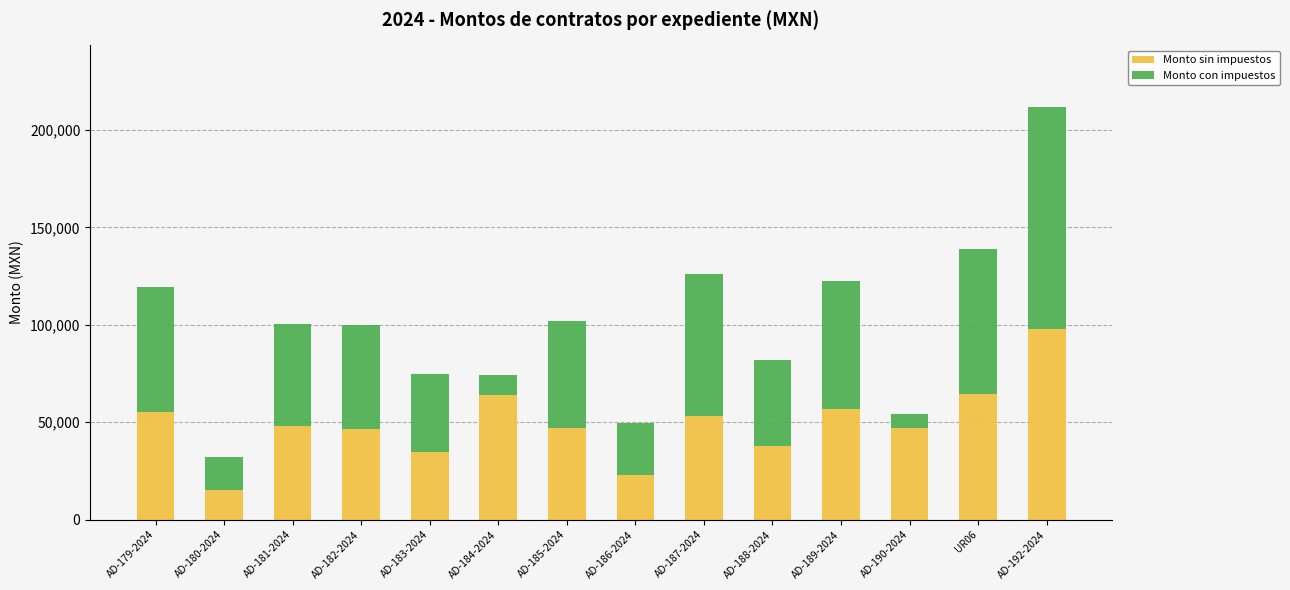

At which category is the sum across all series the highest?

AD-192-2024